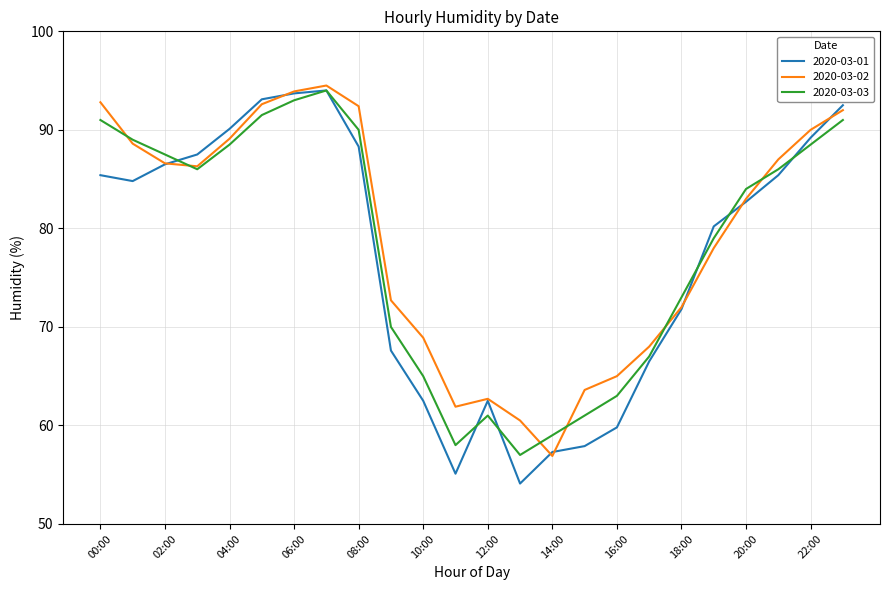

Does the chart display data point markers on the line(s)?

No